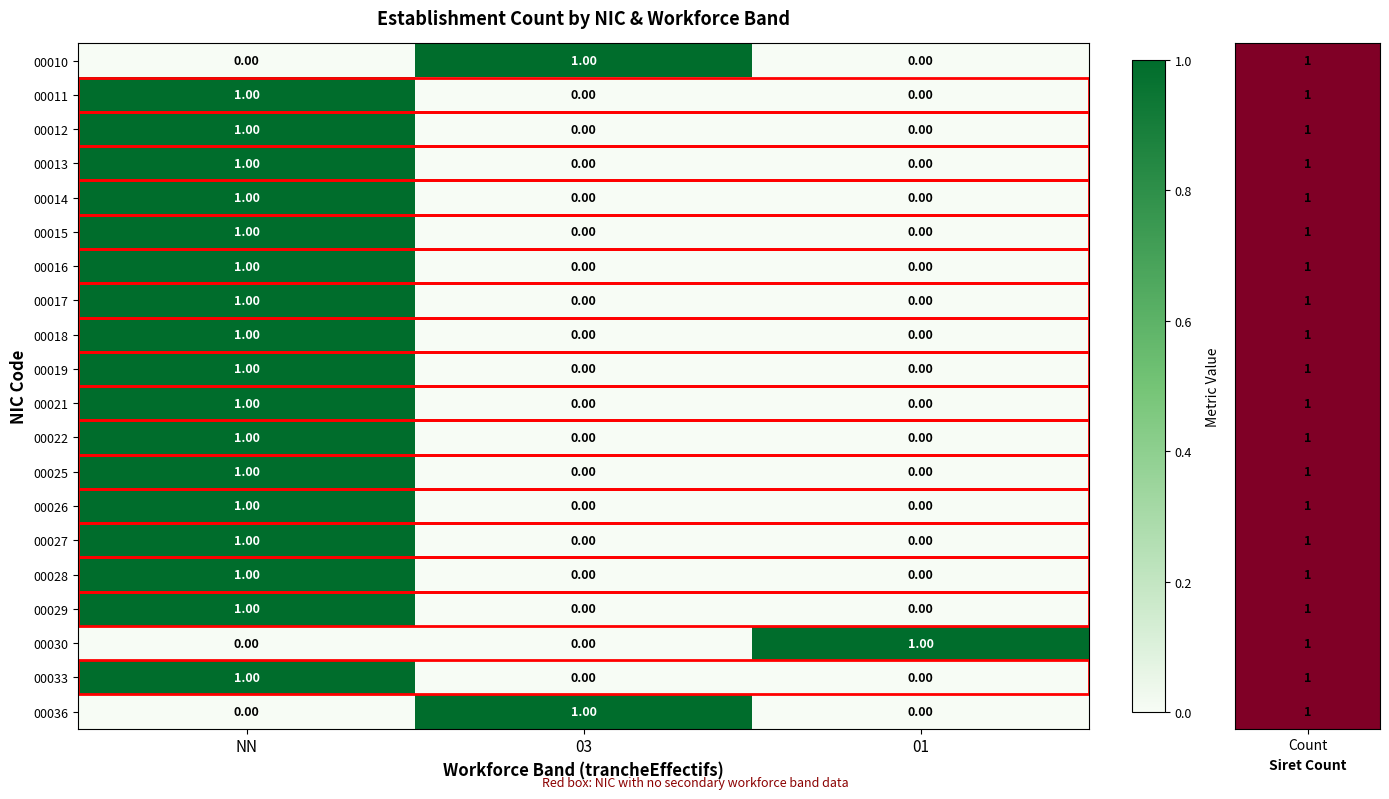

At which category is the sum across all series the highest?

NN